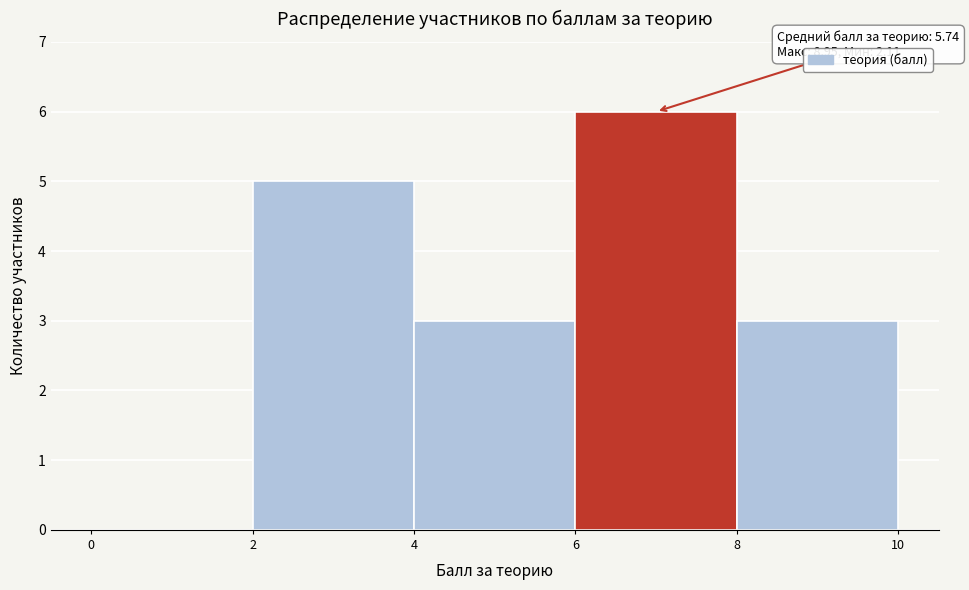

Which range on the x-axis has the tallest bar?

6 to 8